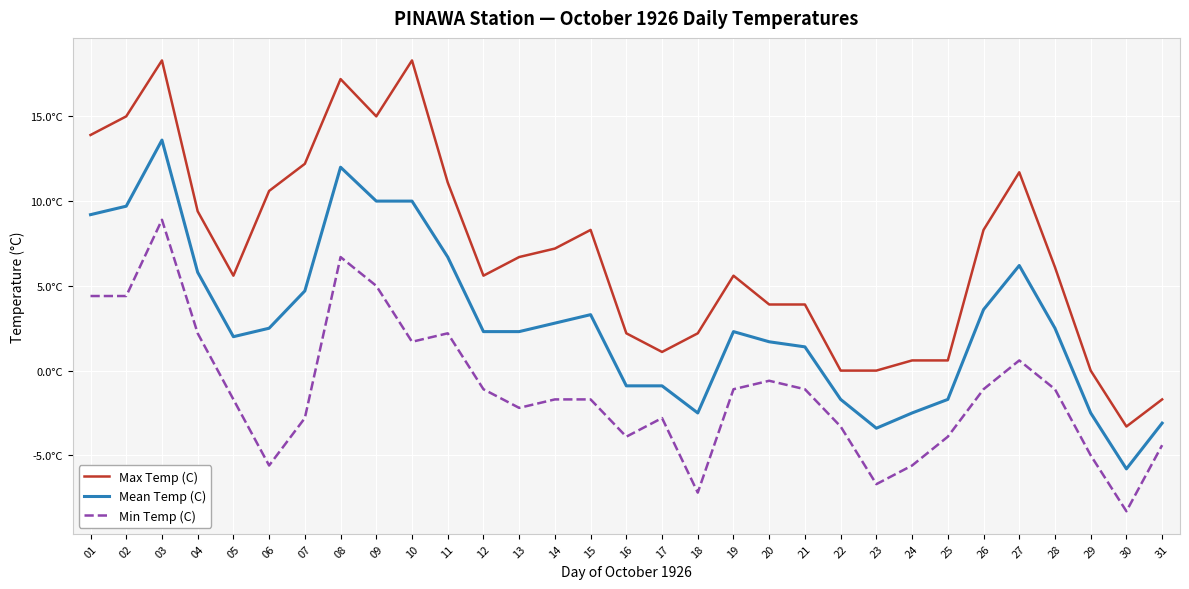

Which series has the widest spread of values?

Max Temp (C)